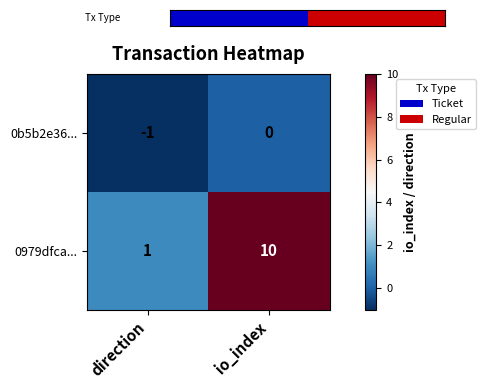

What is the difference between the maximum and minimum values in the 0b5b2e36... series?

1